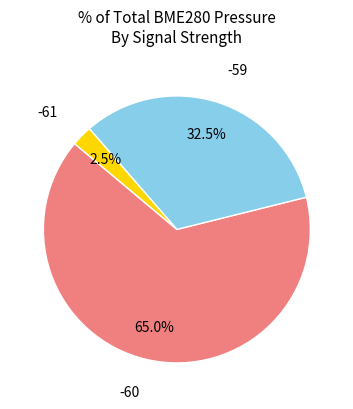

How many slices are in this pie chart?

3